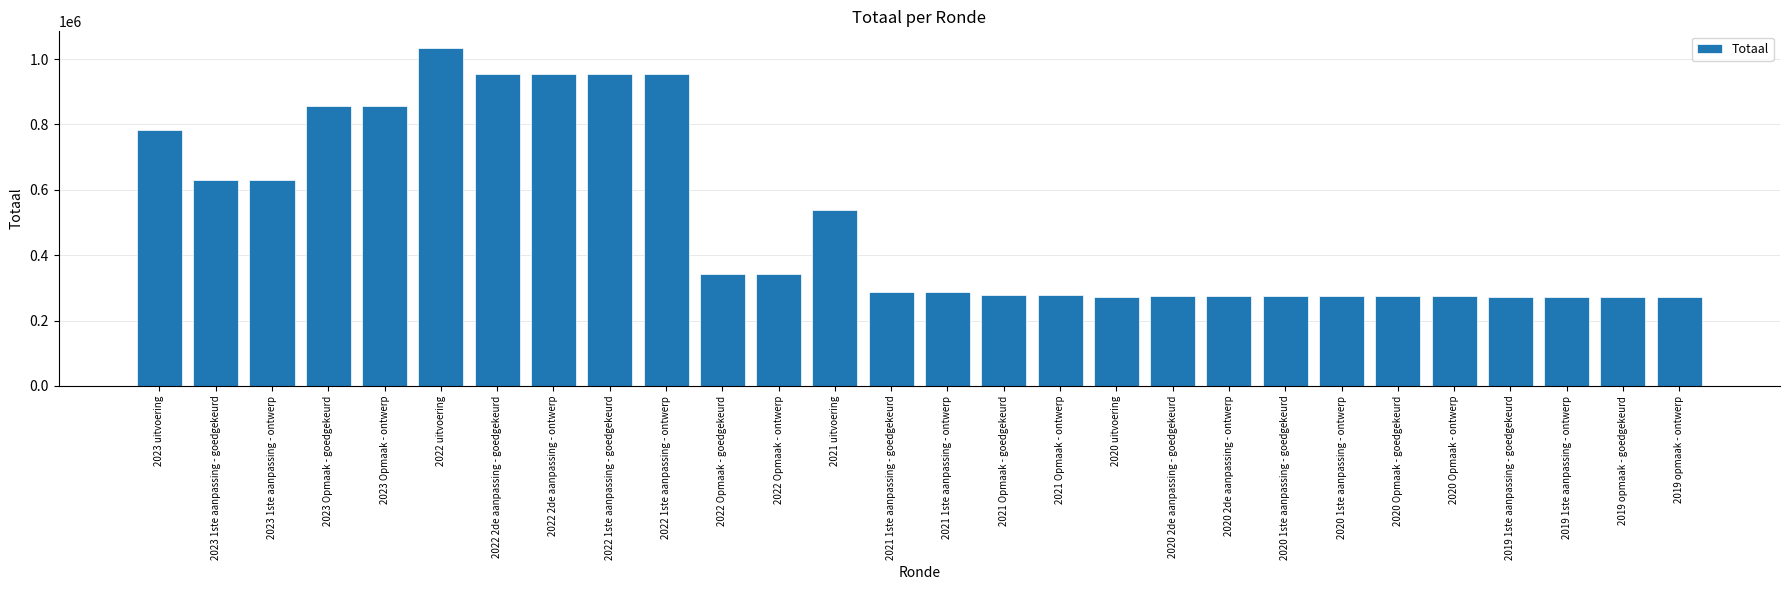

What is the sum of all values?

13960624